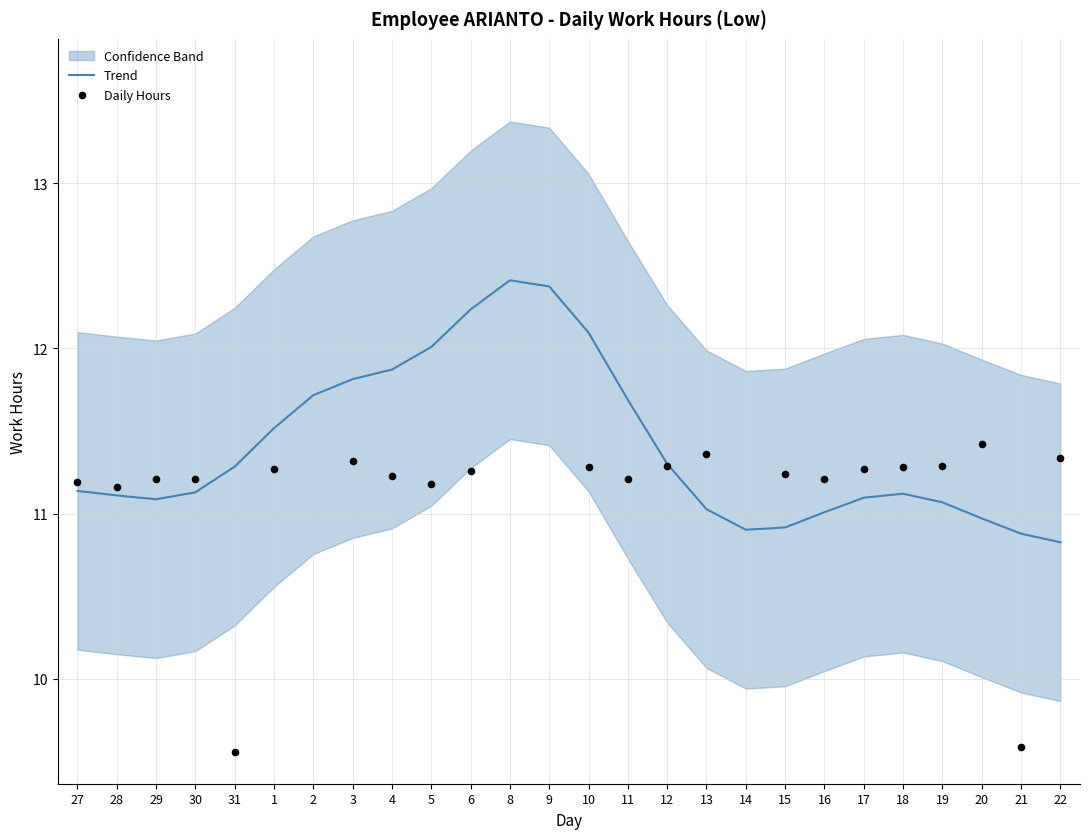

At how many categories does at least one series exceed 10?

26